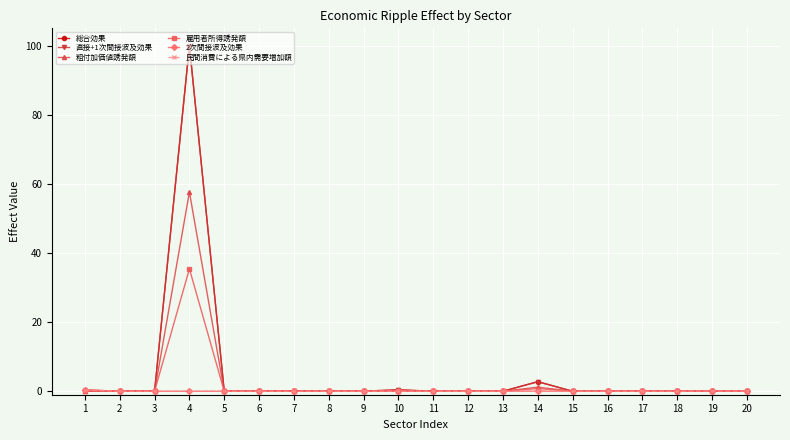

The 直接+1次間接波及効果 series shows -67.5 at 6. True or false?

False